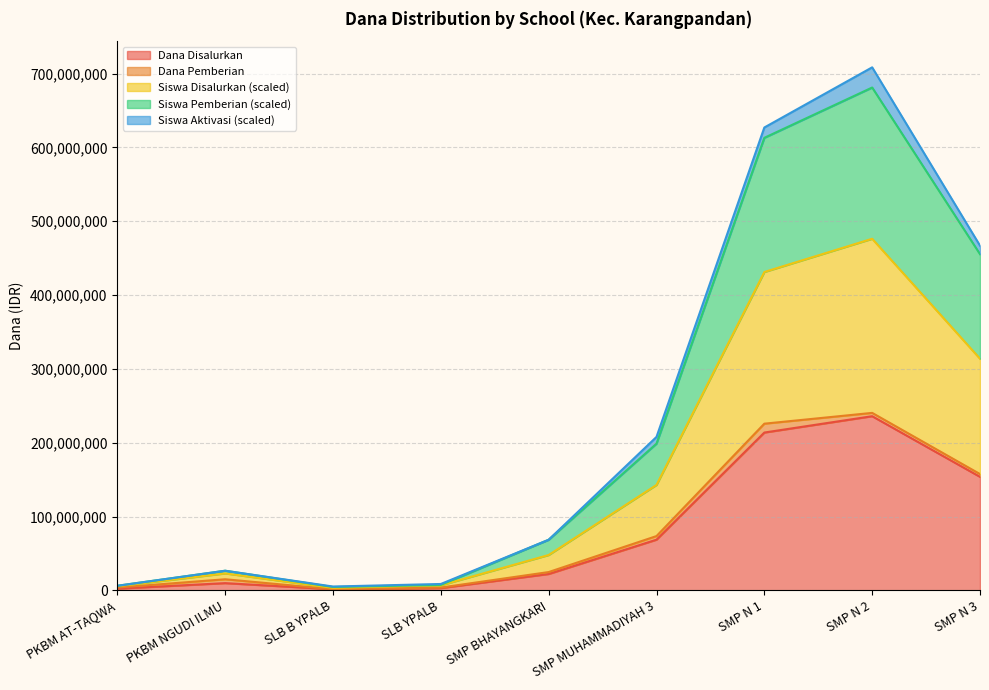

What is the maximum value for Dana Disalurkan?

235875000.0